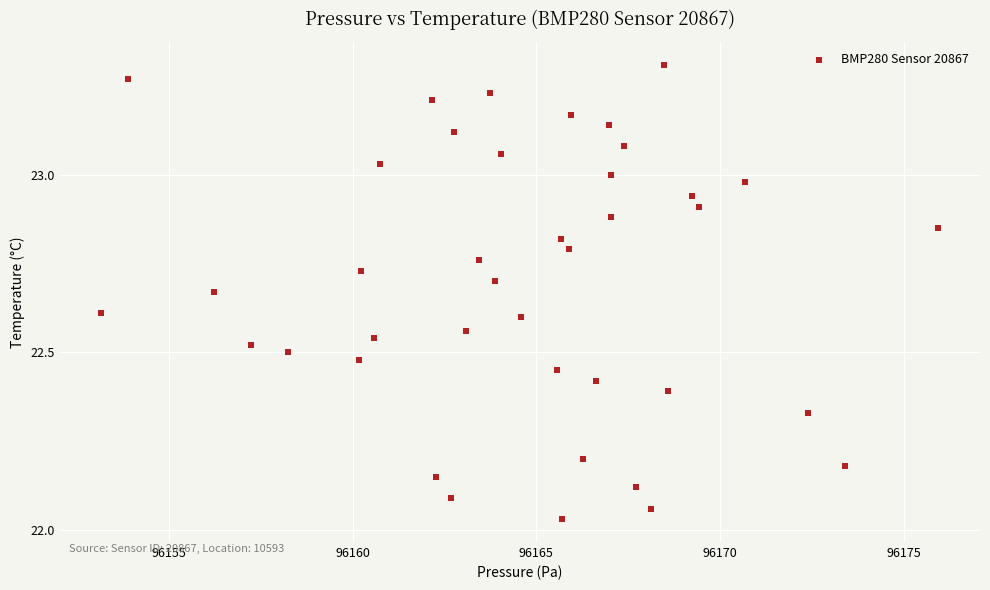

What is the range of Y values (max minus min)?

1.3